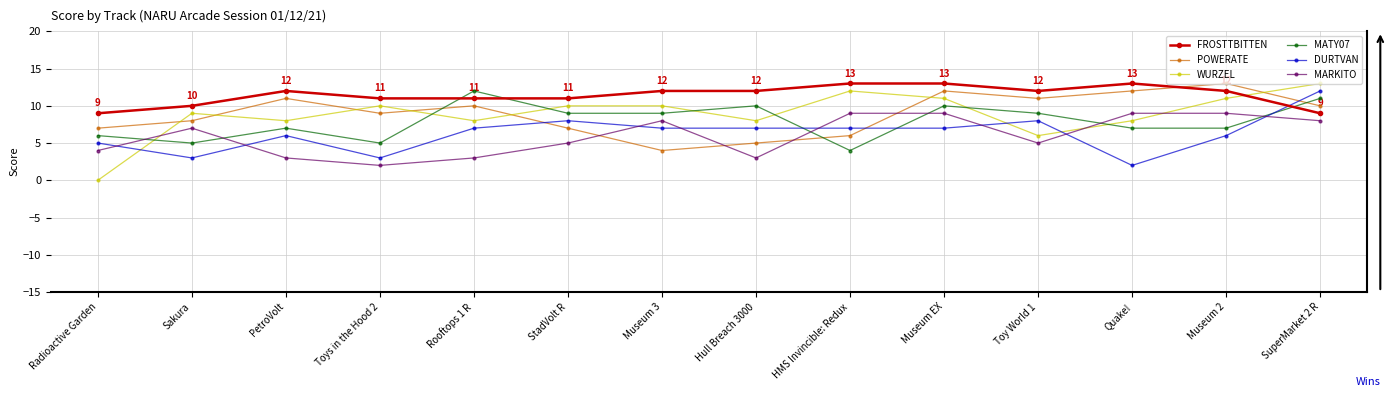

Reading left to right, list all the values displayed in this chart.

FROSTTBITTEN: Radioactive Garden=9	Sakura=10	PetroVolt=12	Toys in the Hood 2=11	Rooftops 1 R=11	StadVolt R=11	Museum 3=12	Hull Breach 3000=12	HMS Invincible: Redux=13	Museum EX=13	Toy World 1=12	Quake!=13	Museum 2=12	SuperMarket 2 R=9
POWERATE: Radioactive Garden=7	Sakura=8	PetroVolt=11	Toys in the Hood 2=9	Rooftops 1 R=10	StadVolt R=7	Museum 3=4	Hull Breach 3000=5	HMS Invincible: Redux=6	Museum EX=12	Toy World 1=11	Quake!=12	Museum 2=13	SuperMarket 2 R=10
WURZEL: Radioactive Garden=0	Sakura=9	PetroVolt=8	Toys in the Hood 2=10	Rooftops 1 R=8	StadVolt R=10	Museum 3=10	Hull Breach 3000=8	HMS Invincible: Redux=12	Museum EX=11	Toy World 1=6	Quake!=8	Museum 2=11	SuperMarket 2 R=13
MATY07: Radioactive Garden=6	Sakura=5	PetroVolt=7	Toys in the Hood 2=5	Rooftops 1 R=12	StadVolt R=9	Museum 3=9	Hull Breach 3000=10	HMS Invincible: Redux=4	Museum EX=10	Toy World 1=9	Quake!=7	Museum 2=7	SuperMarket 2 R=11
DURTVAN: Radioactive Garden=5	Sakura=3	PetroVolt=6	Toys in the Hood 2=3	Rooftops 1 R=7	StadVolt R=8	Museum 3=7	Hull Breach 3000=7	HMS Invincible: Redux=7	Museum EX=7	Toy World 1=8	Quake!=2	Museum 2=6	SuperMarket 2 R=12
MARKITO: Radioactive Garden=4	Sakura=7	PetroVolt=3	Toys in the Hood 2=2	Rooftops 1 R=3	StadVolt R=5	Museum 3=8	Hull Breach 3000=3	HMS Invincible: Redux=9	Museum EX=9	Toy World 1=5	Quake!=9	Museum 2=9	SuperMarket 2 R=8